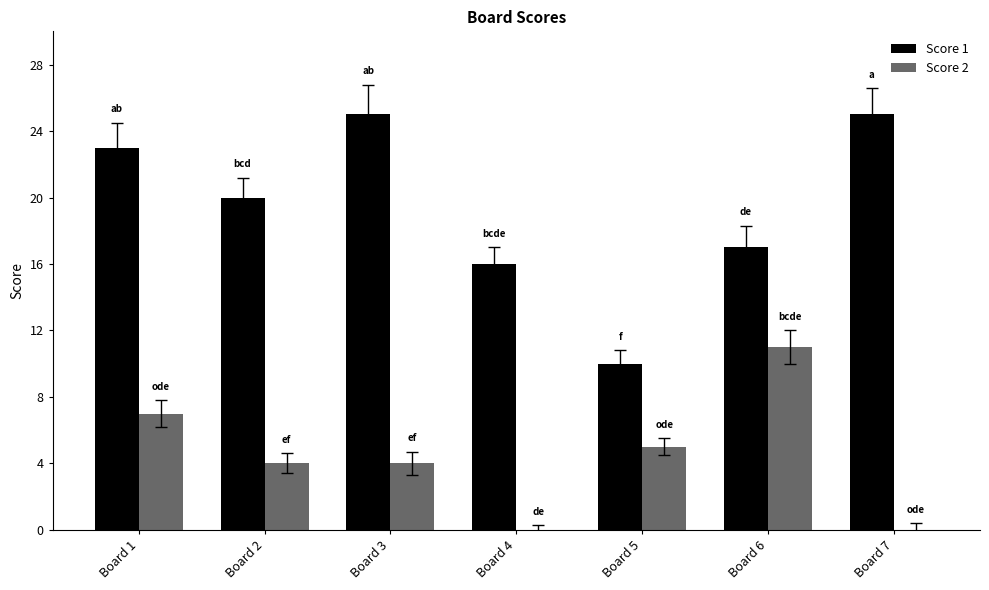

True or false: Score 2 has a value of 7 at Board 7.

False